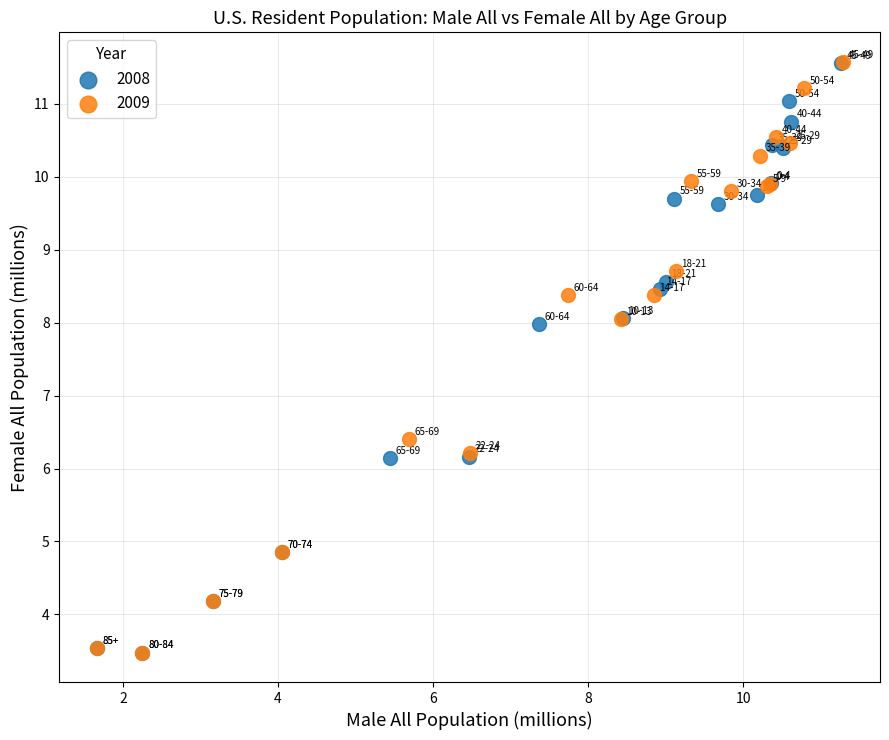

Which series has the widest spread of Y values?

2009